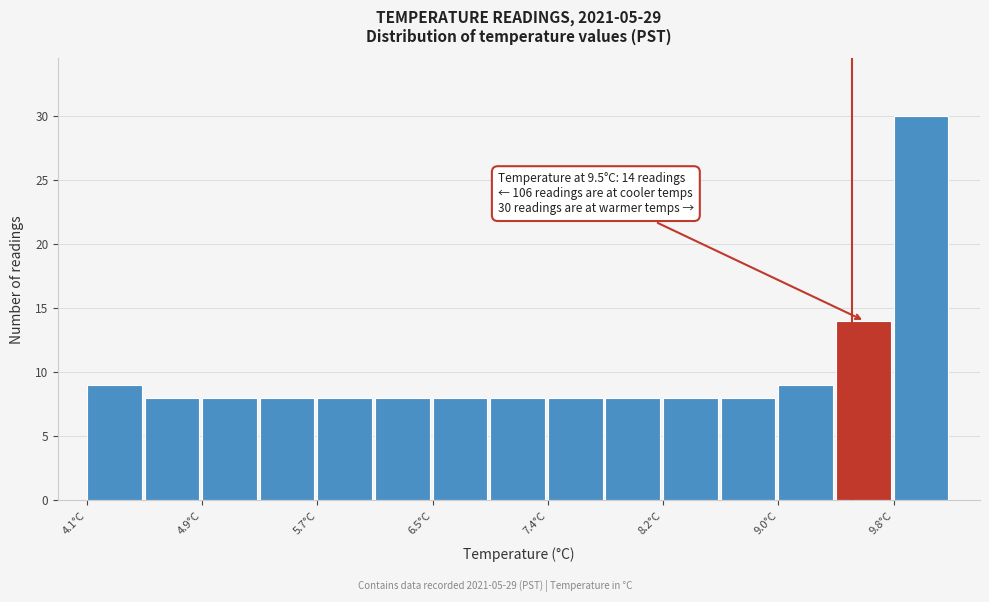

Which range on the x-axis has the tallest bar?

9.8 to 10.2